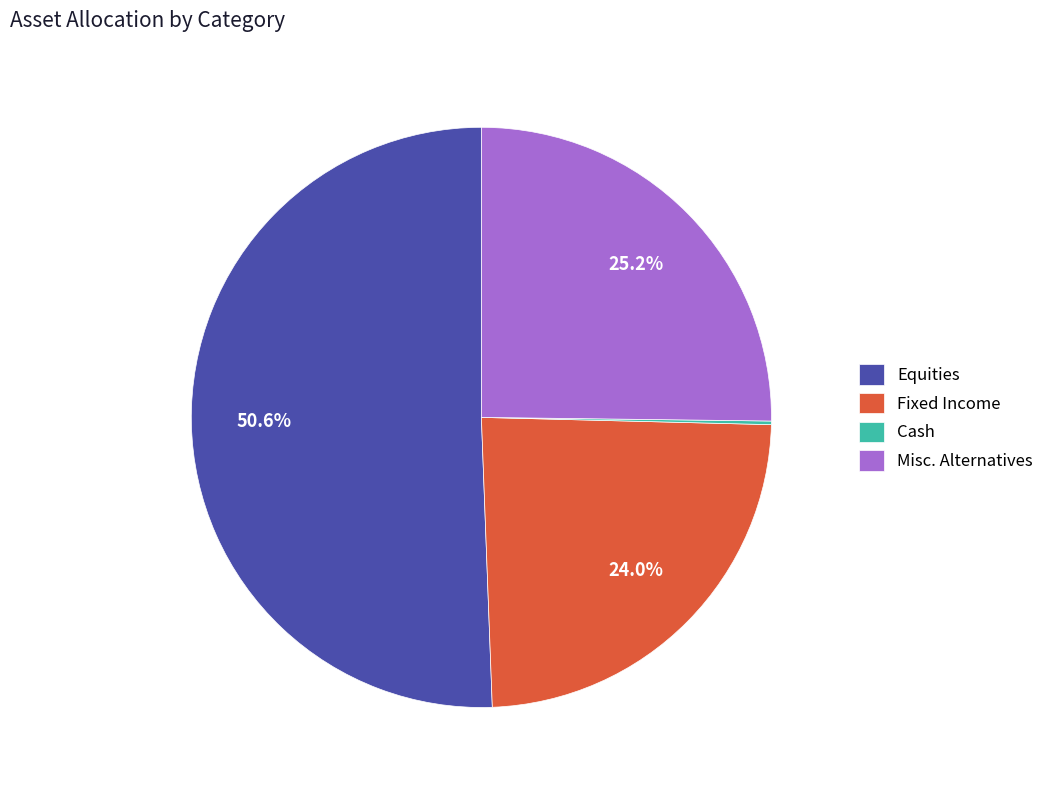

Approximately how many times larger is the value at Equities compared to Fixed Income?

2.1